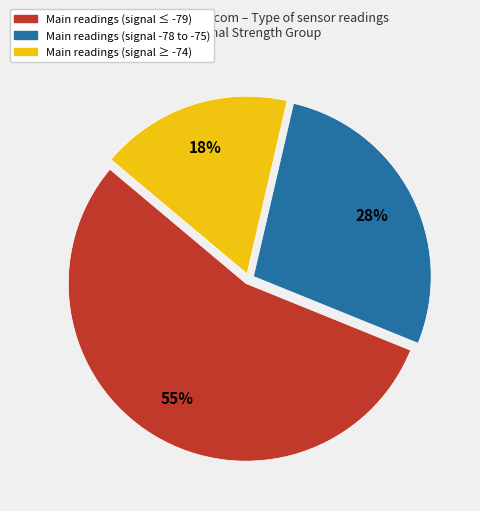

Which category has the smallest portion of the pie?

Main readings (signal ≥ -74)